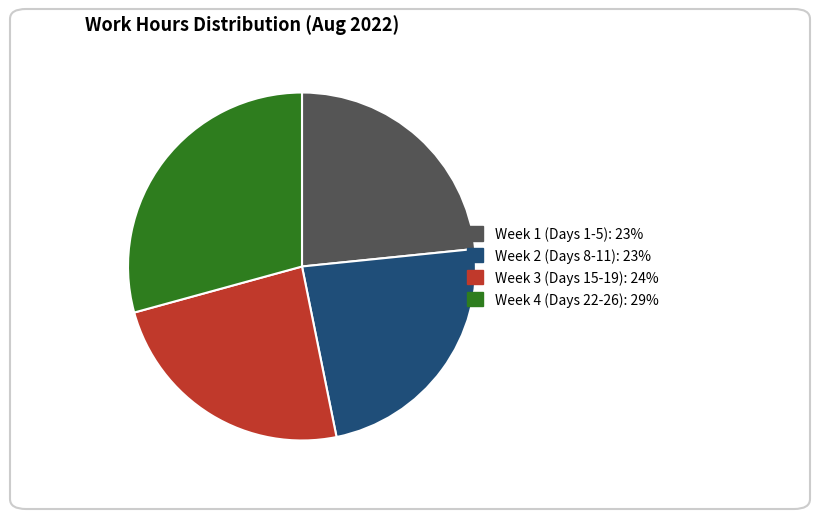

Is there a majority slice in this chart?

No